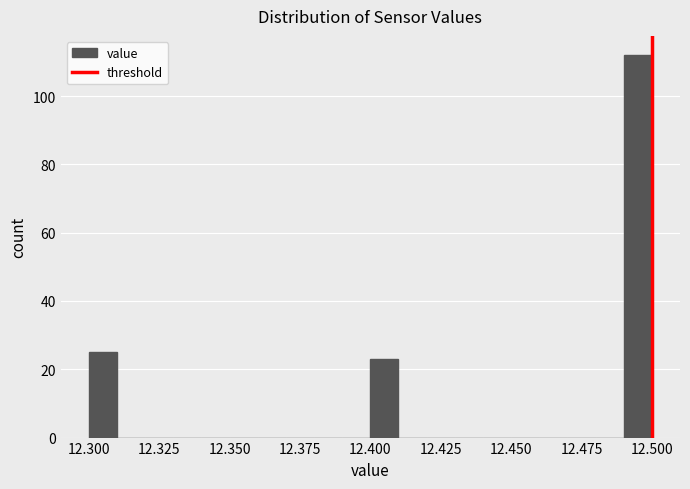

Around what value on the x-axis is the tallest bar? Give the approximate position of its centre, as read against the axis.

12.495